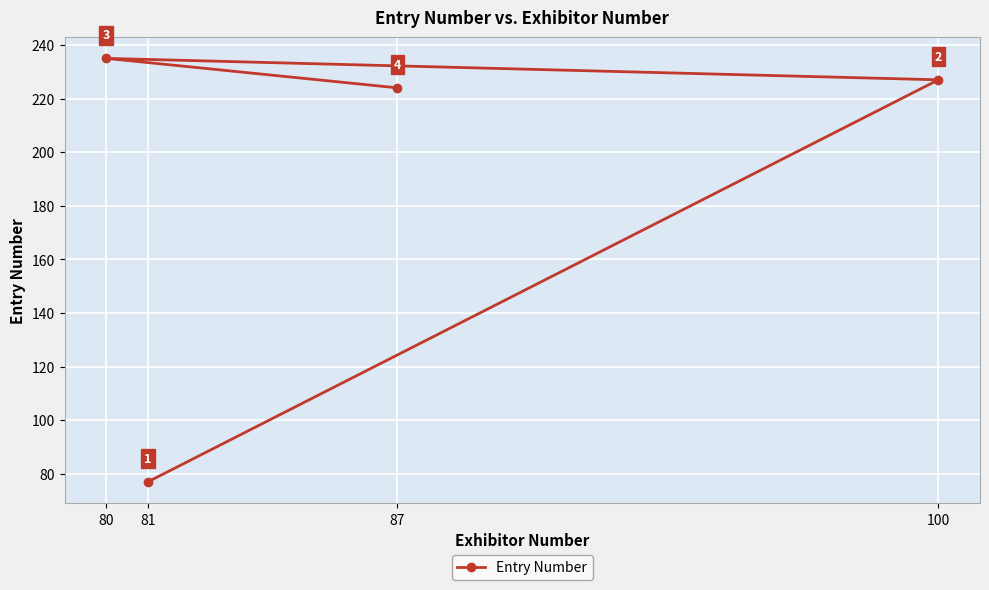

Count the number of categories in the chart.

4